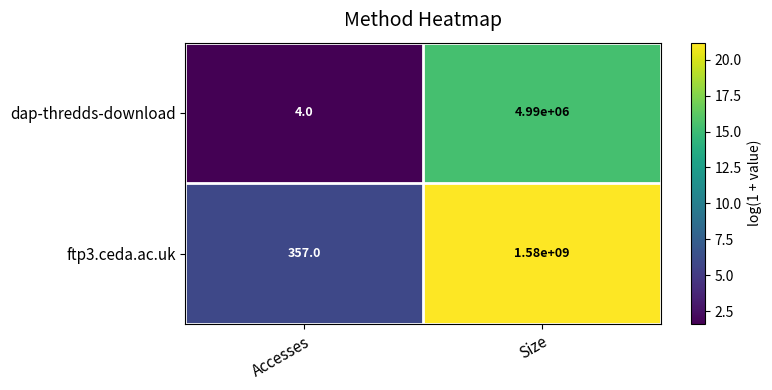

What is the approximate value of ftp3.ceda.ac.uk at Size?

1580000000